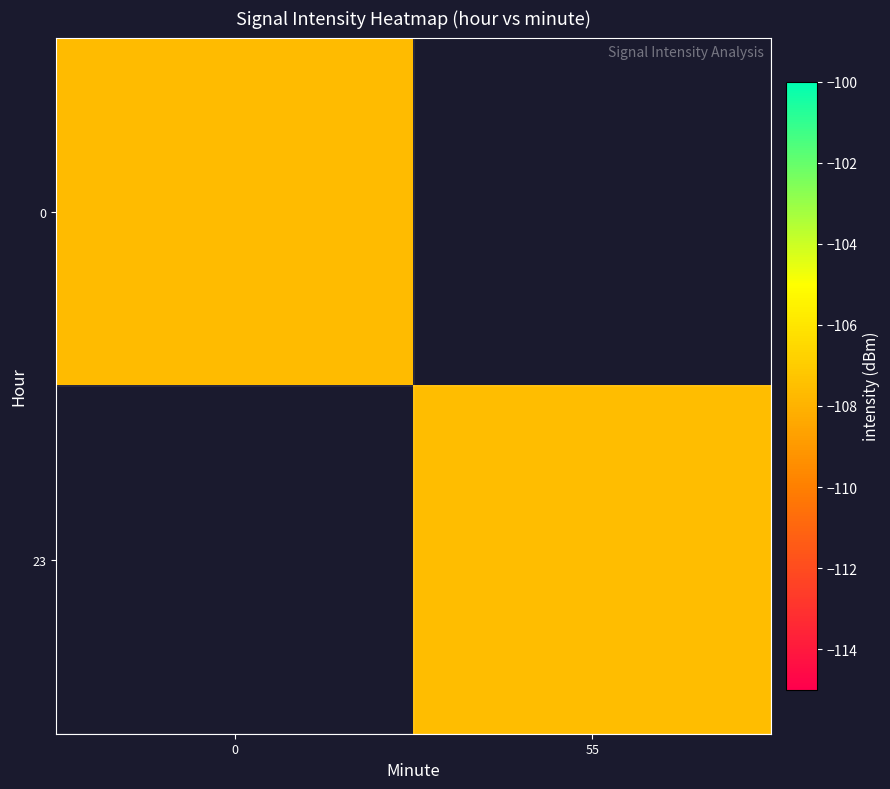

Is it true that 23 equals -107.6 at 55?

True